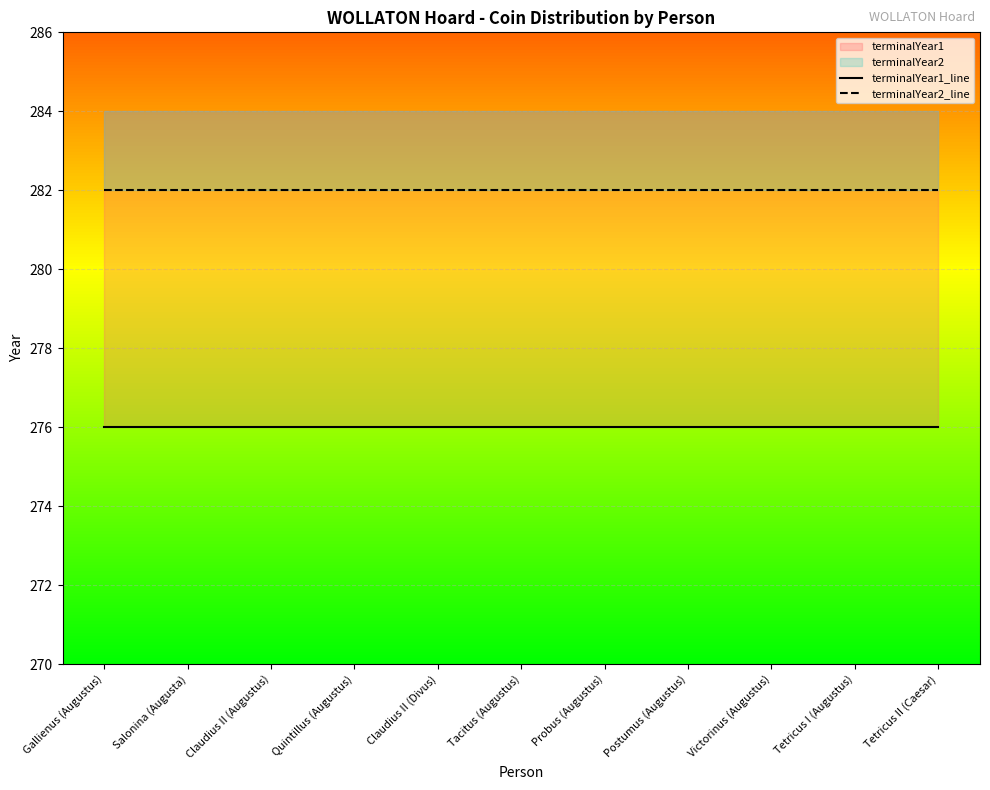

What is the sum of the terminalYear1_line values at Probus (Augustus) and Tacitus (Augustus)?

552